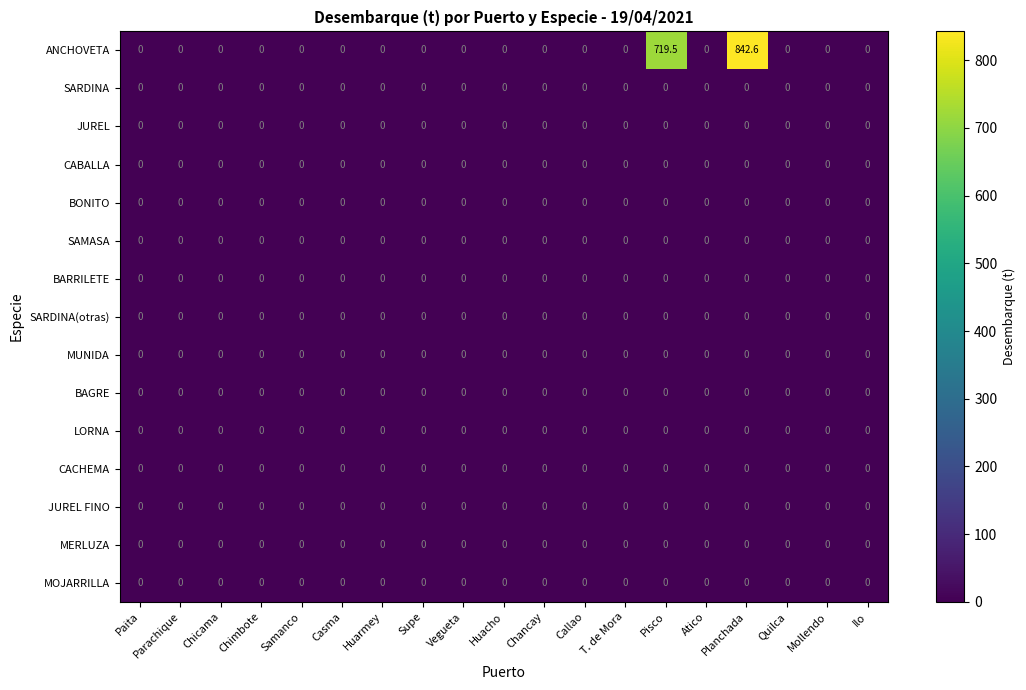

Which label corresponds to the largest value in the chart?

Planchada